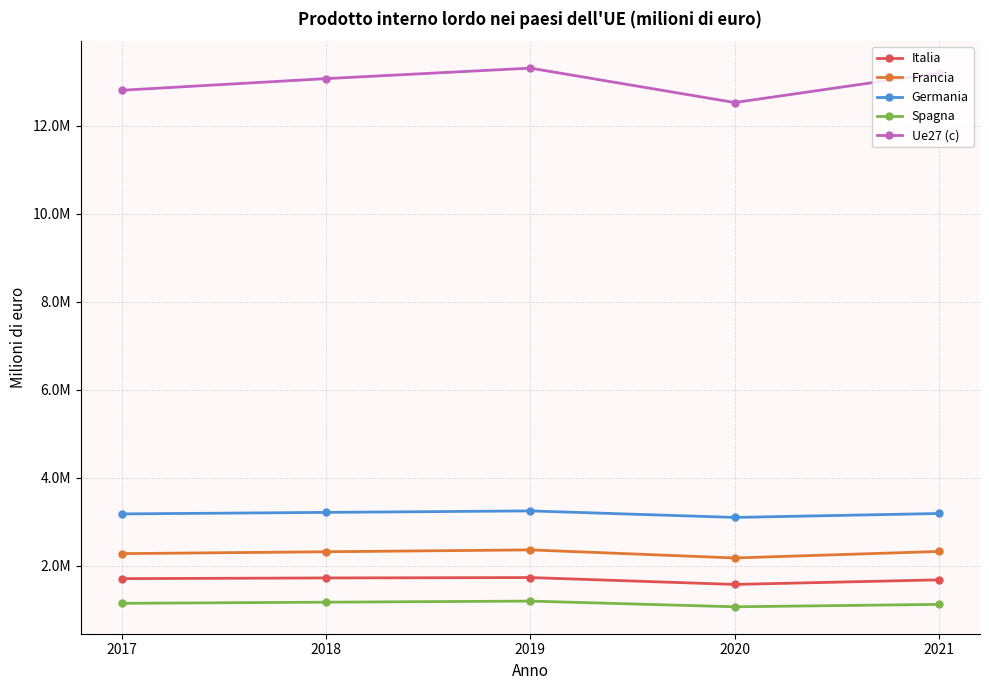

At which category does Italia reach its first local peak?

2019